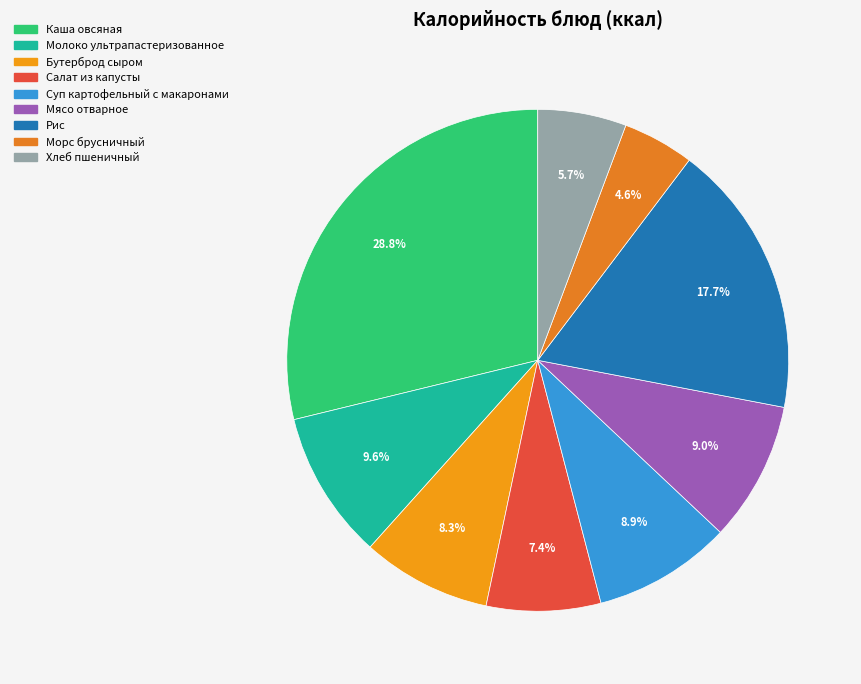

The Мясо отварное slice represents 1% of the pie. True or false?

False